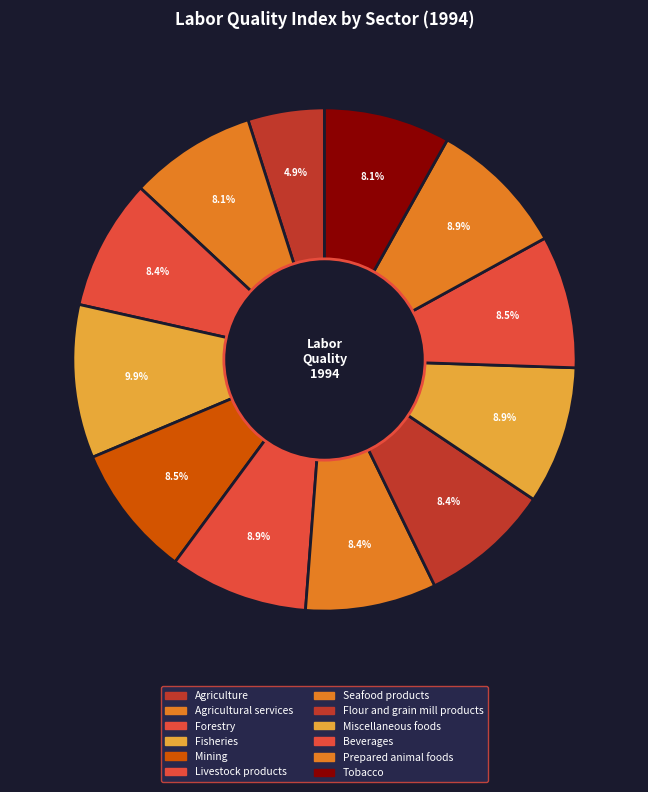

Which has a higher value, Livestock products or Agriculture?

Livestock products